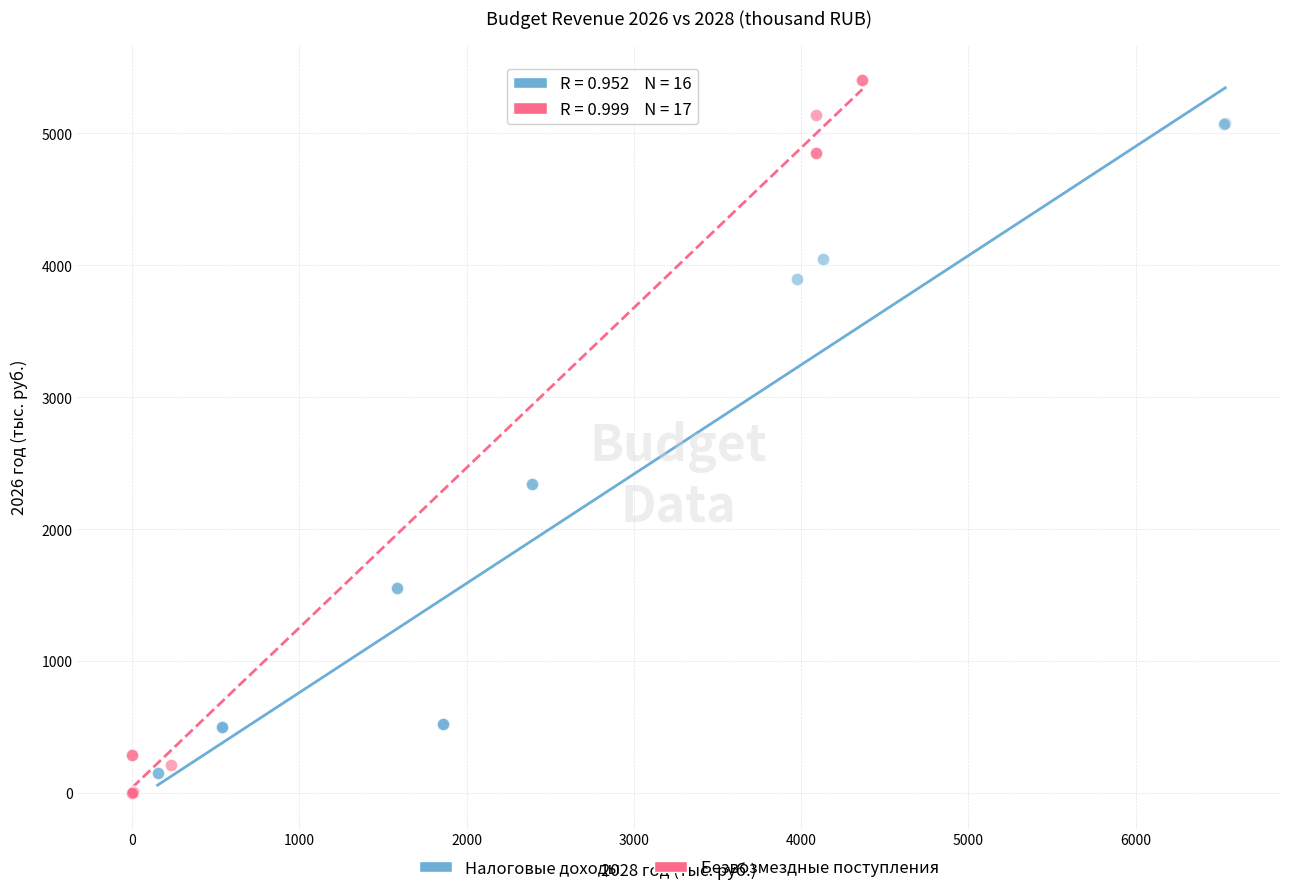

Which series has the largest Y range (max minus min)?

Безвозмездные поступления